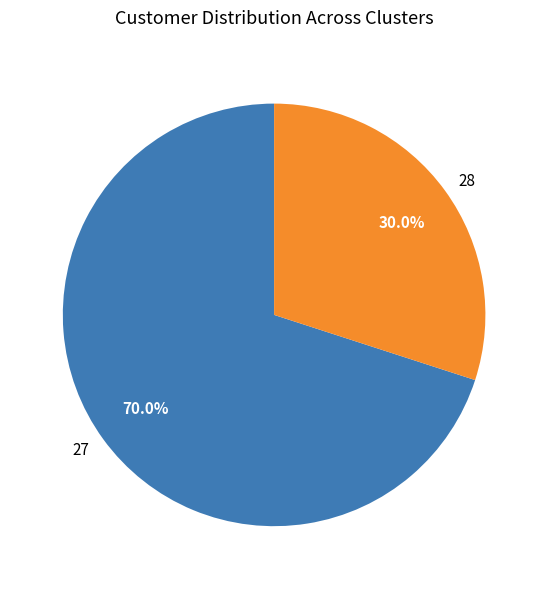

Between 27 and 28, which is larger?

27